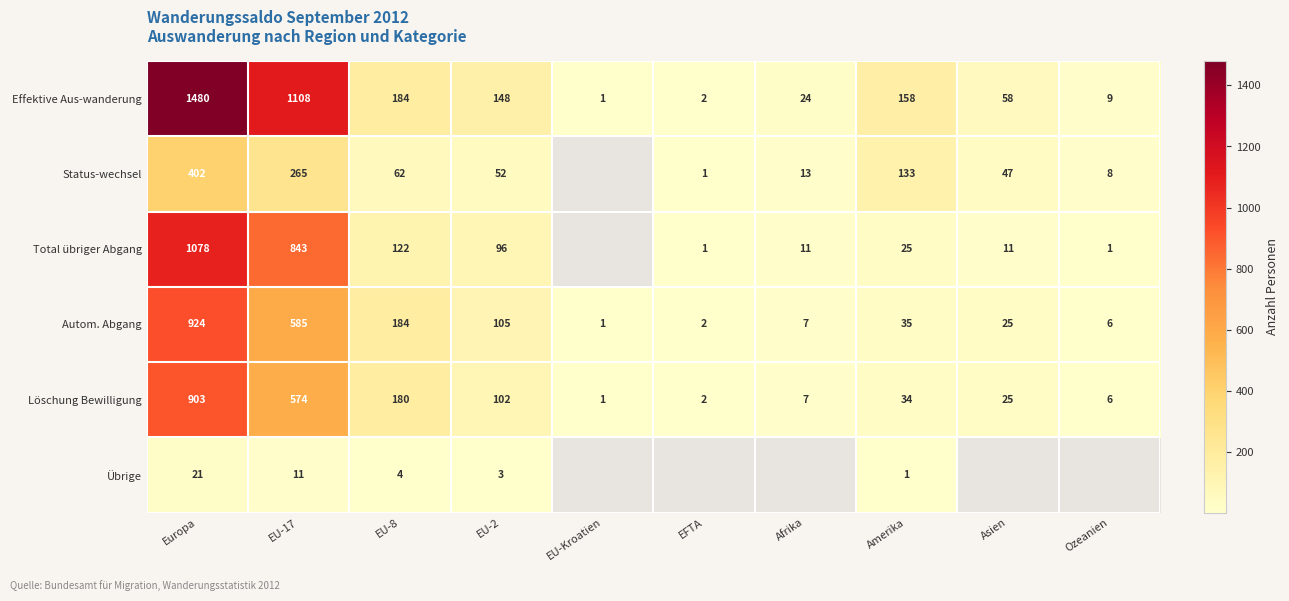

What is the difference between the second highest and second lowest values in the Autom. Abgang series?

583